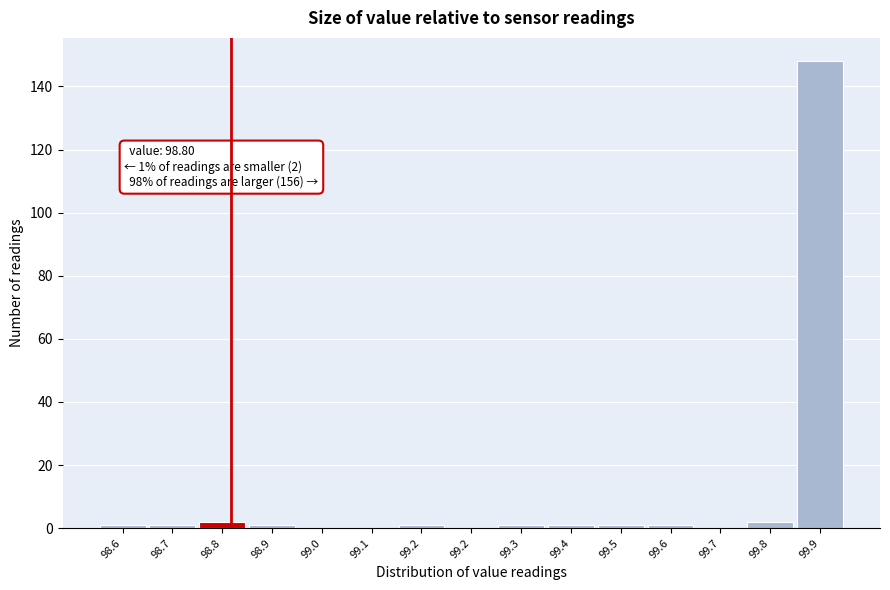

How many data points does each series have?

15